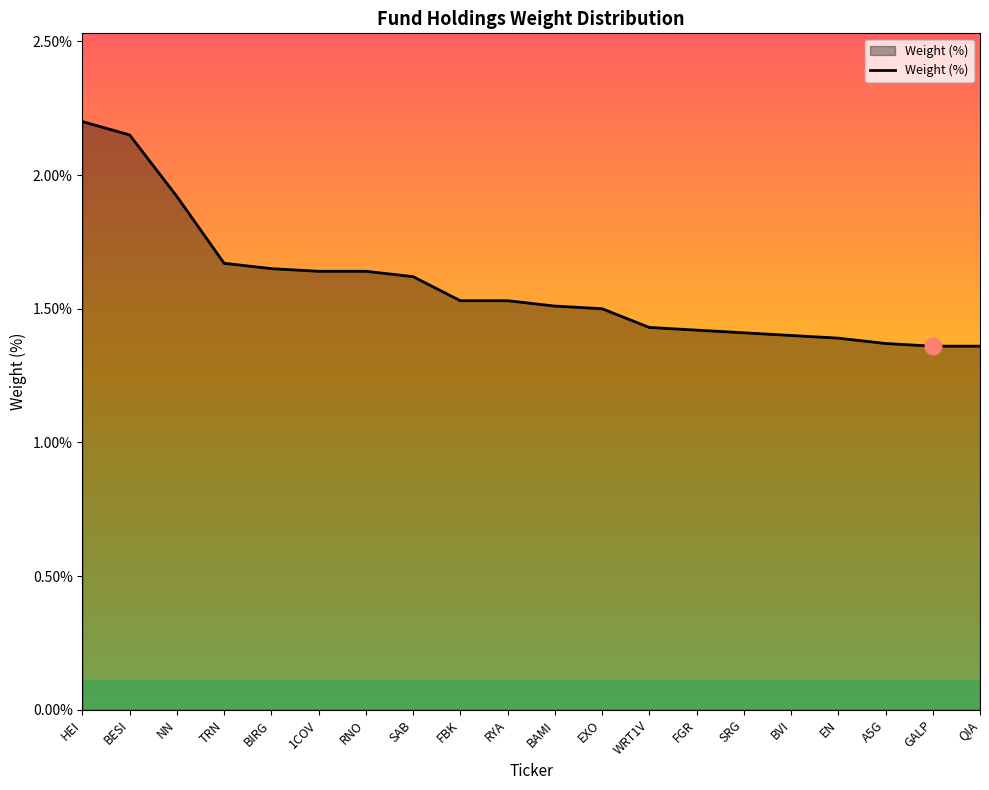

At which category does the chart reach its peak across all series?

HEI